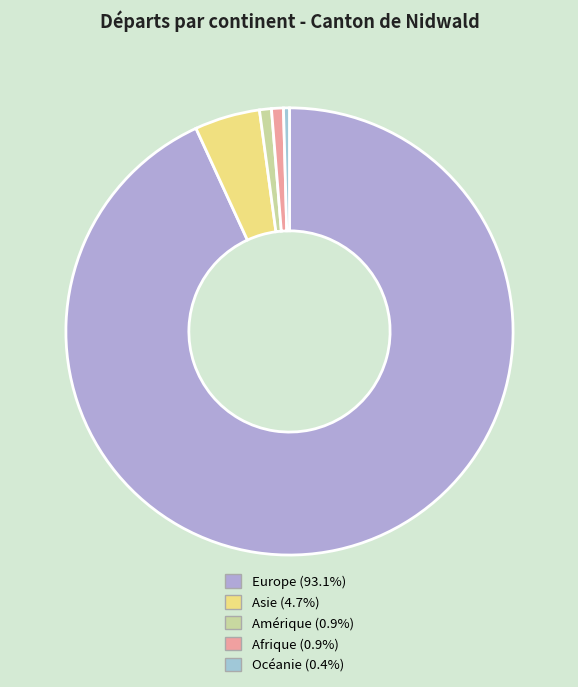

What percentage is the Europe slice, to the nearest percent?

93%